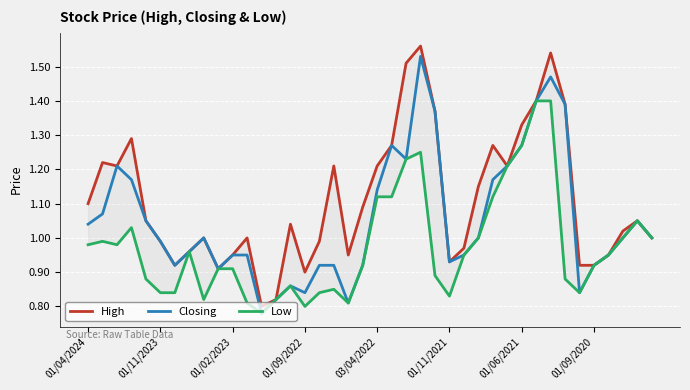

What value does the High series have at 01/09/2022?

0.9